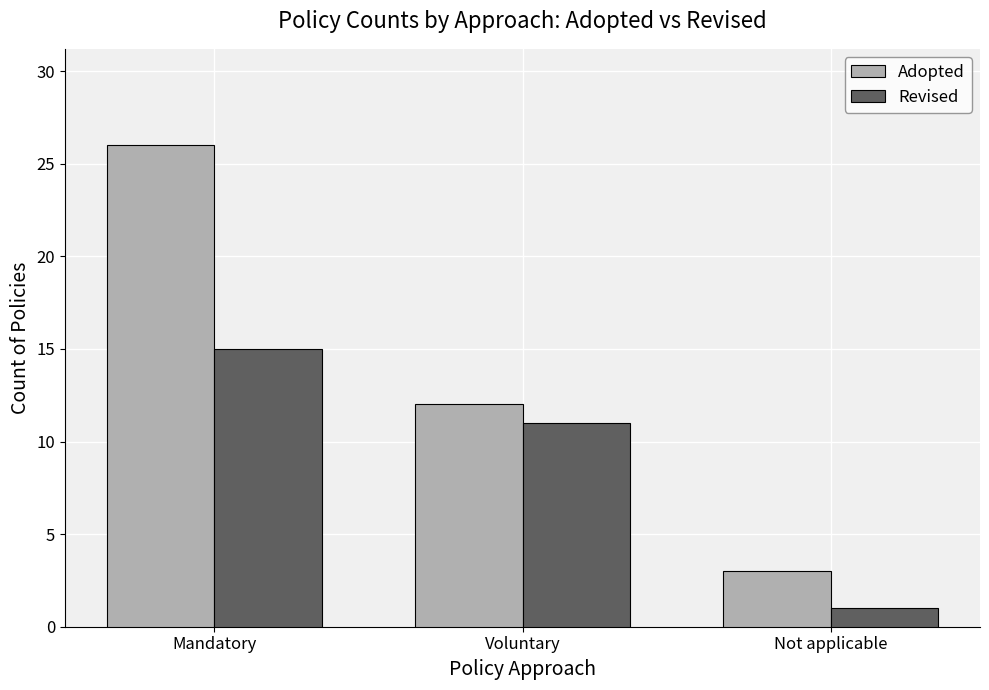

Which category has the lowest value in the Revised series?

Not applicable